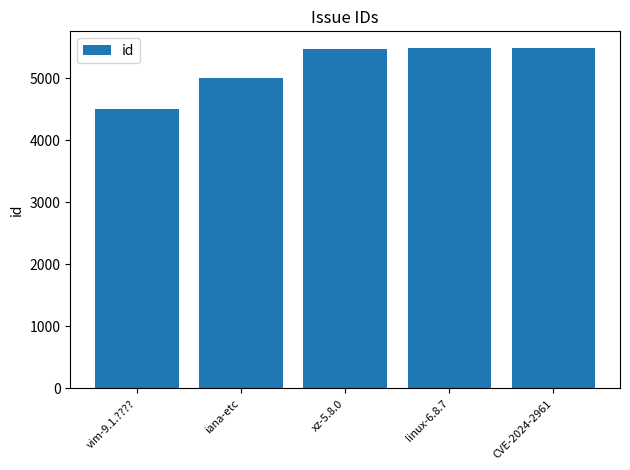

What is the sum of the values at linux-6.8.7 and CVE-2024-2961?

10961